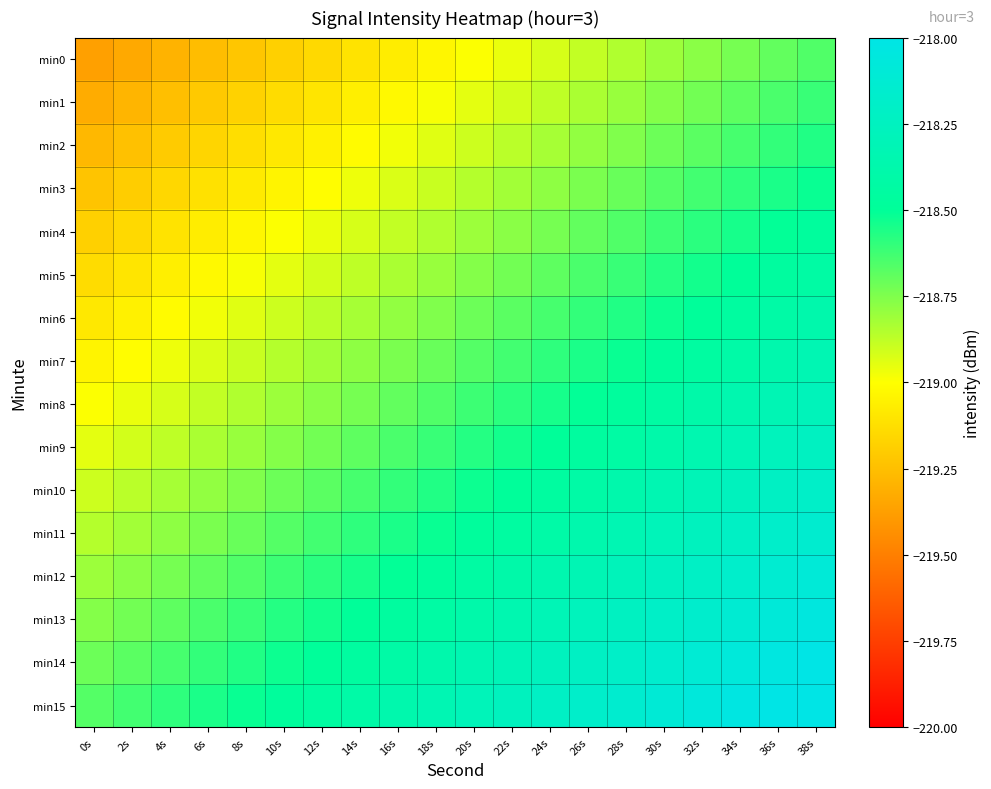

What is the total value across all series at 36s?

-3493.5